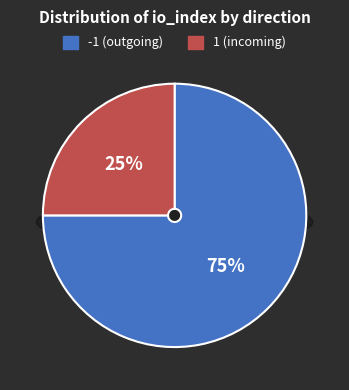

Between direction=1 (io_index=6) and direction=-1 (io_index=18), which is larger?

direction=-1 (io_index=18)